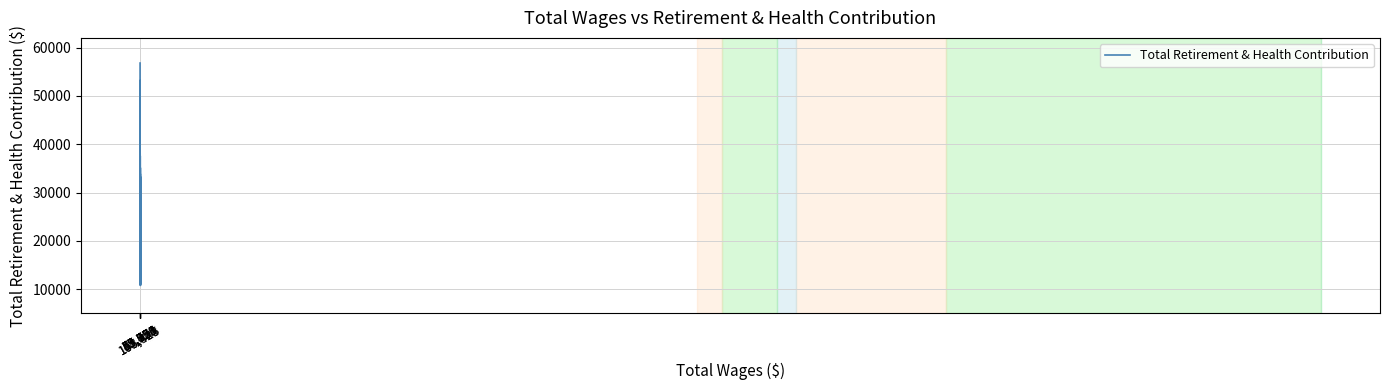

What is the minimum value shown in the chart?

10798